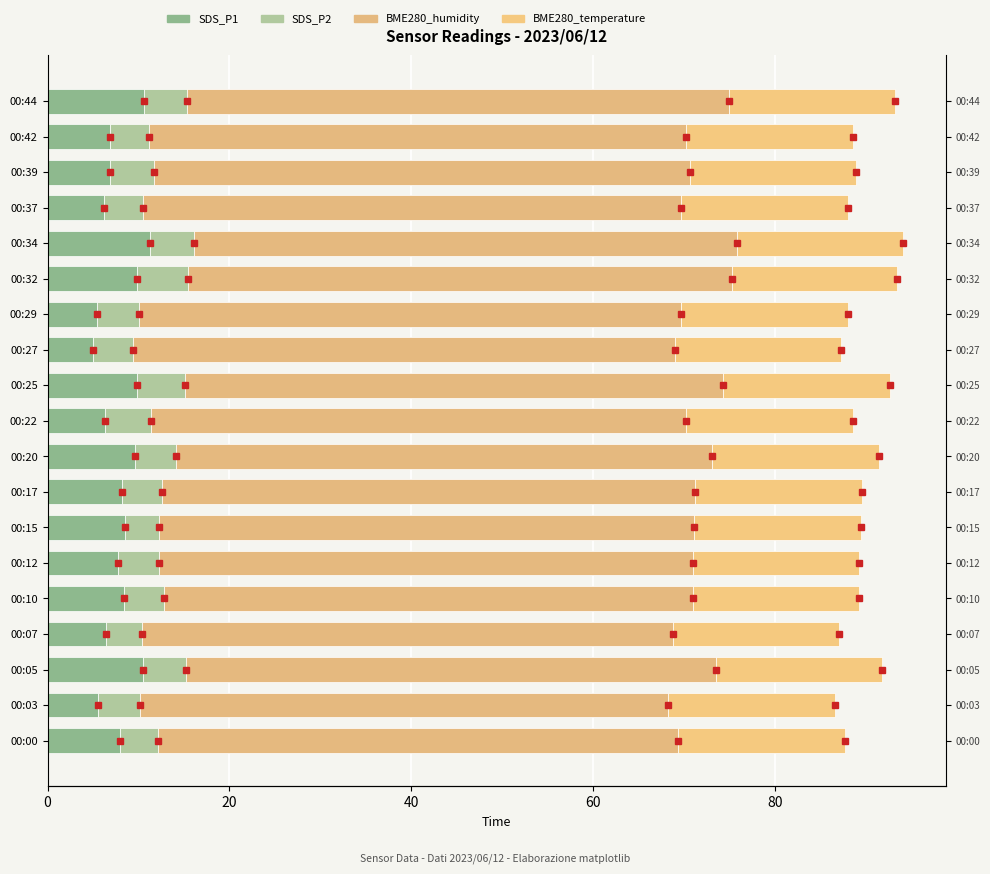

How many bars are there in total?

76